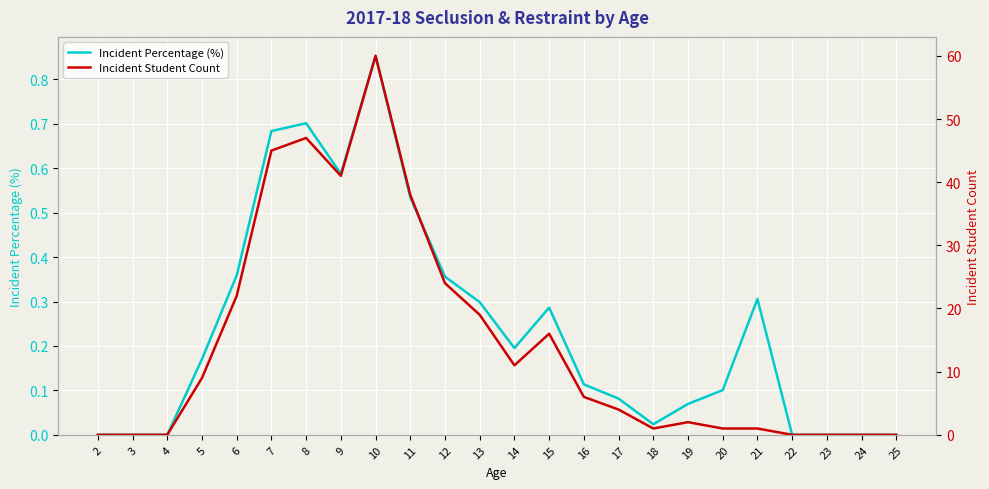

How many lines are shown in the chart?

2